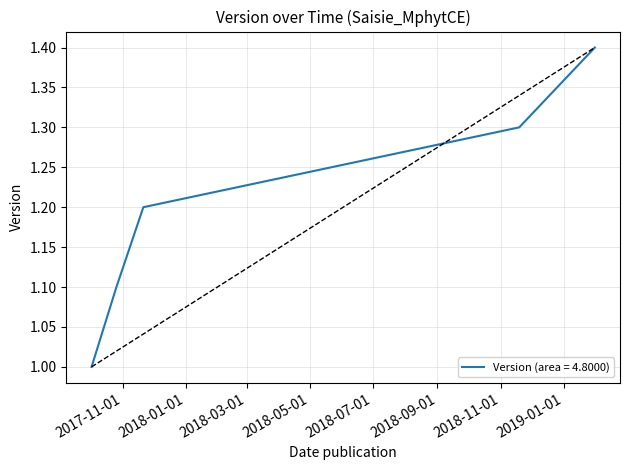

True or false: there are more than 1 points higher than both neighbors.

False